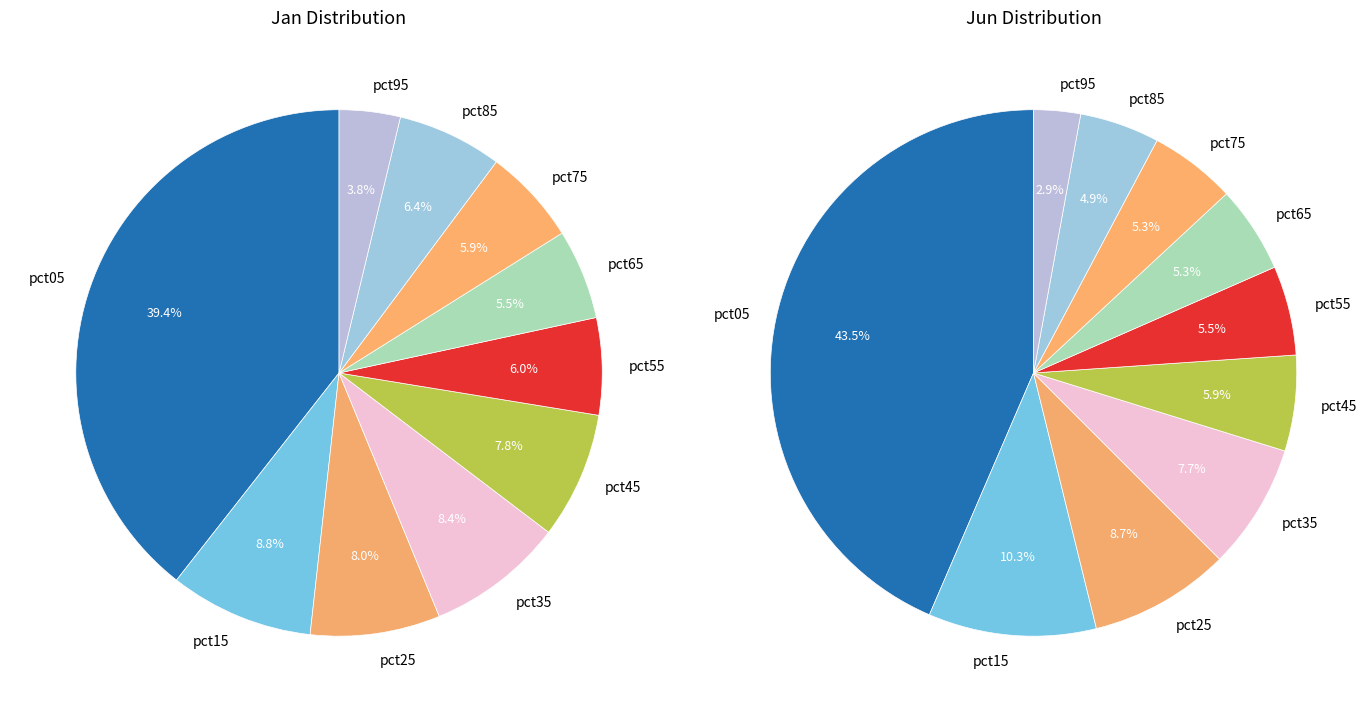

How many segments does this pie chart have?

10